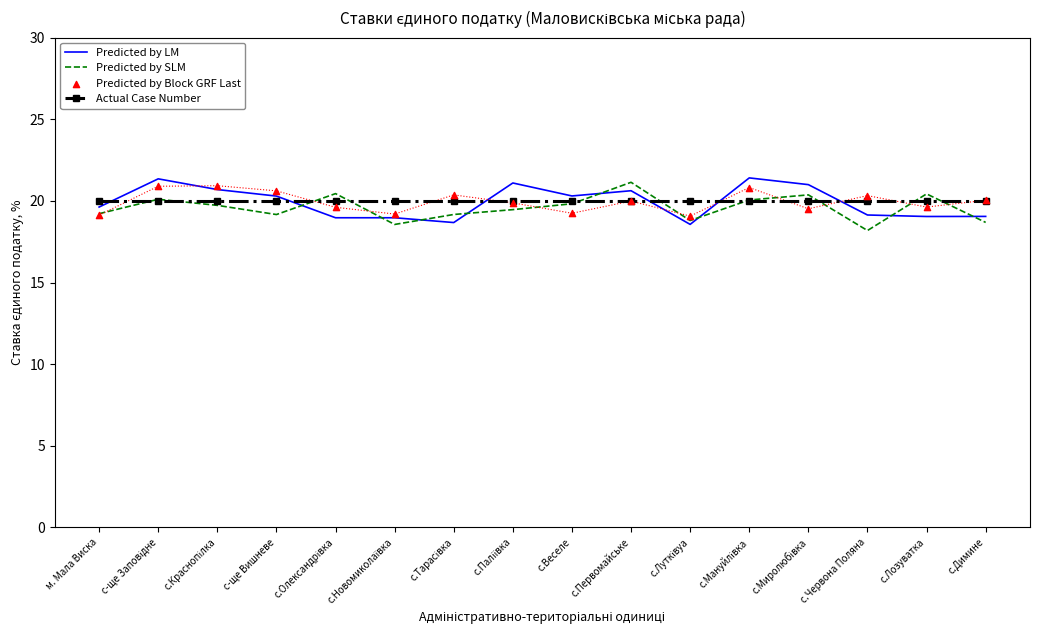

What is the total value across all series at с.Миролюбівка?

80.9